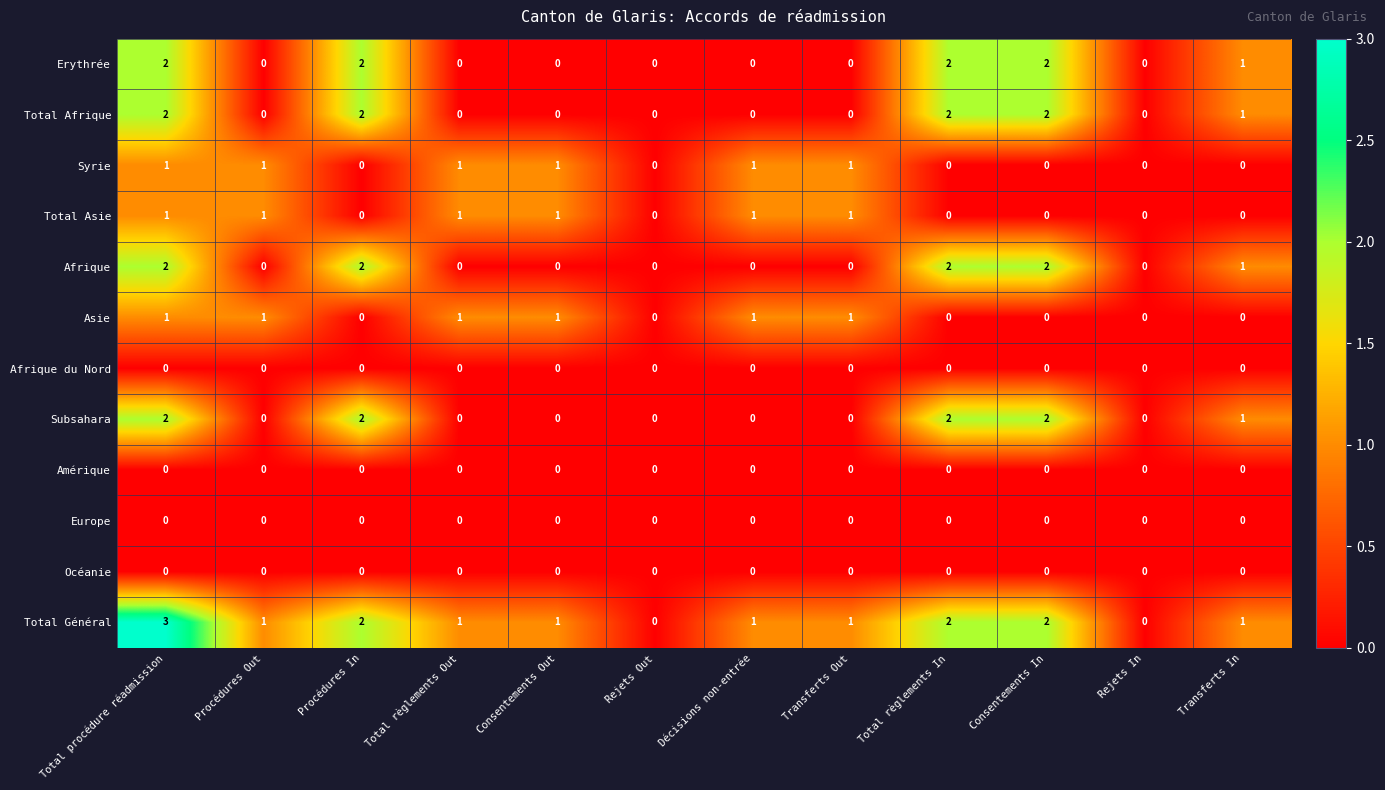

Which label corresponds to the largest value in the chart?

Total procédure réadmission